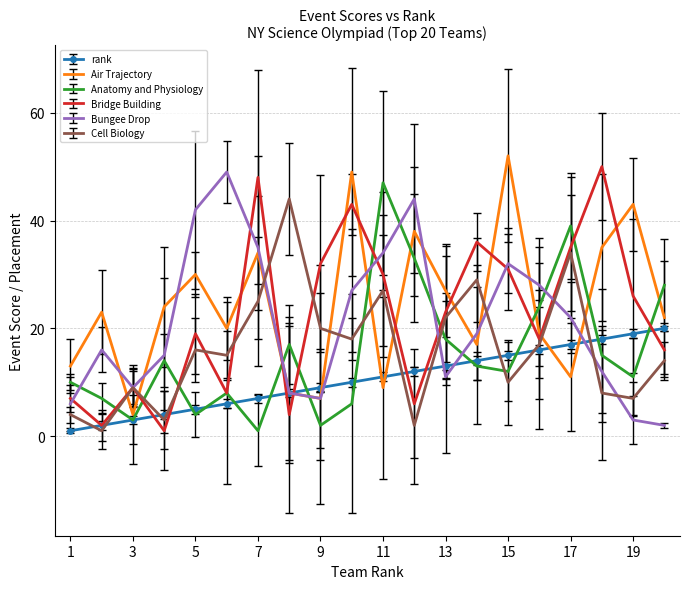

What are all the series names shown in the legend?

rank, Air Trajectory, Anatomy and Physiology, Bridge Building, Bungee Drop, Cell Biology